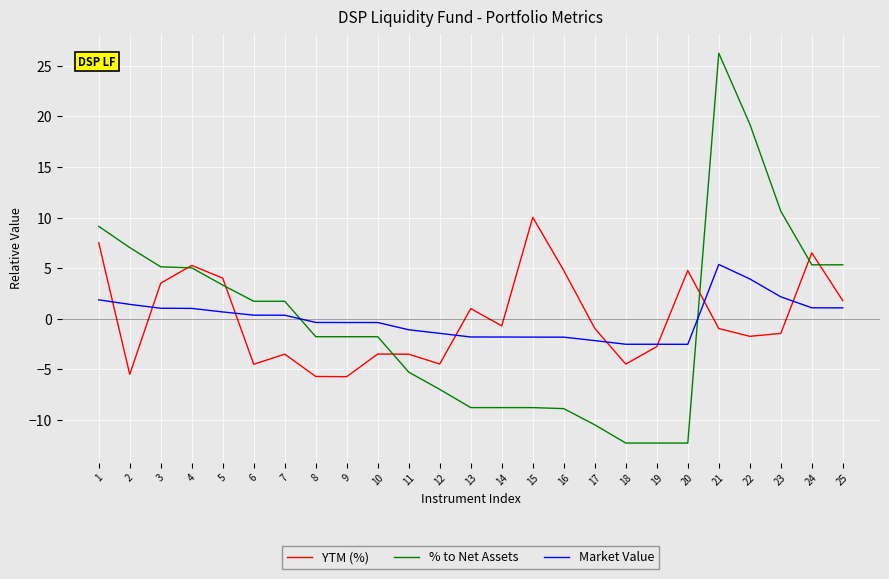

Is this an area chart (filled region under the line)?

No